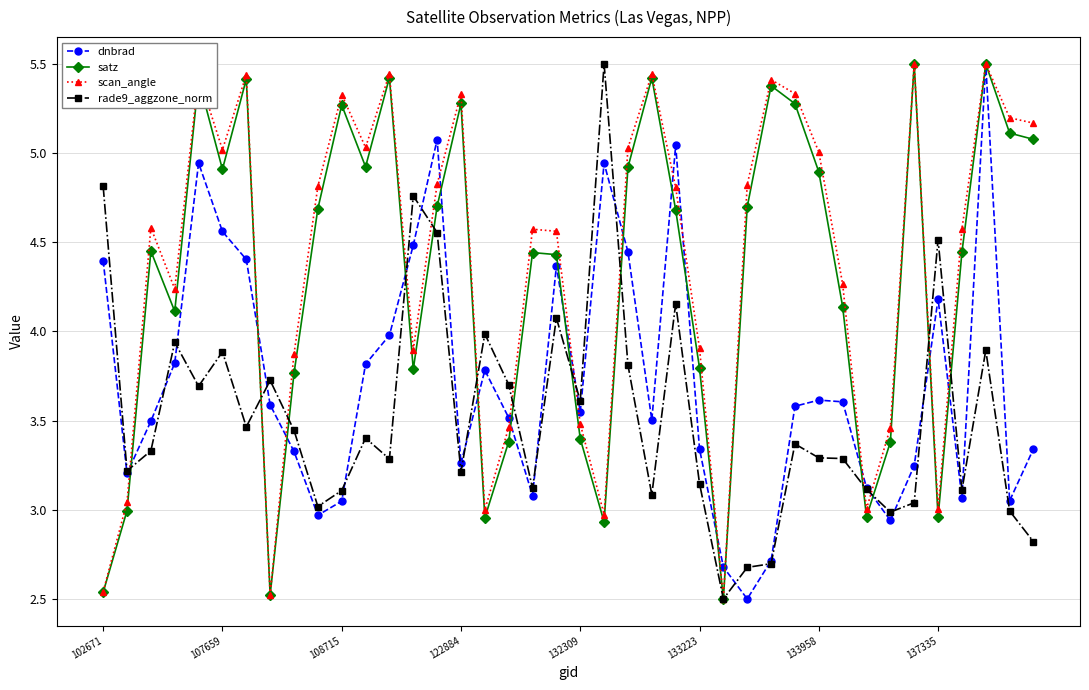

What is the value of the rade9_aggzone_norm point at the 29th from the left?

2.7